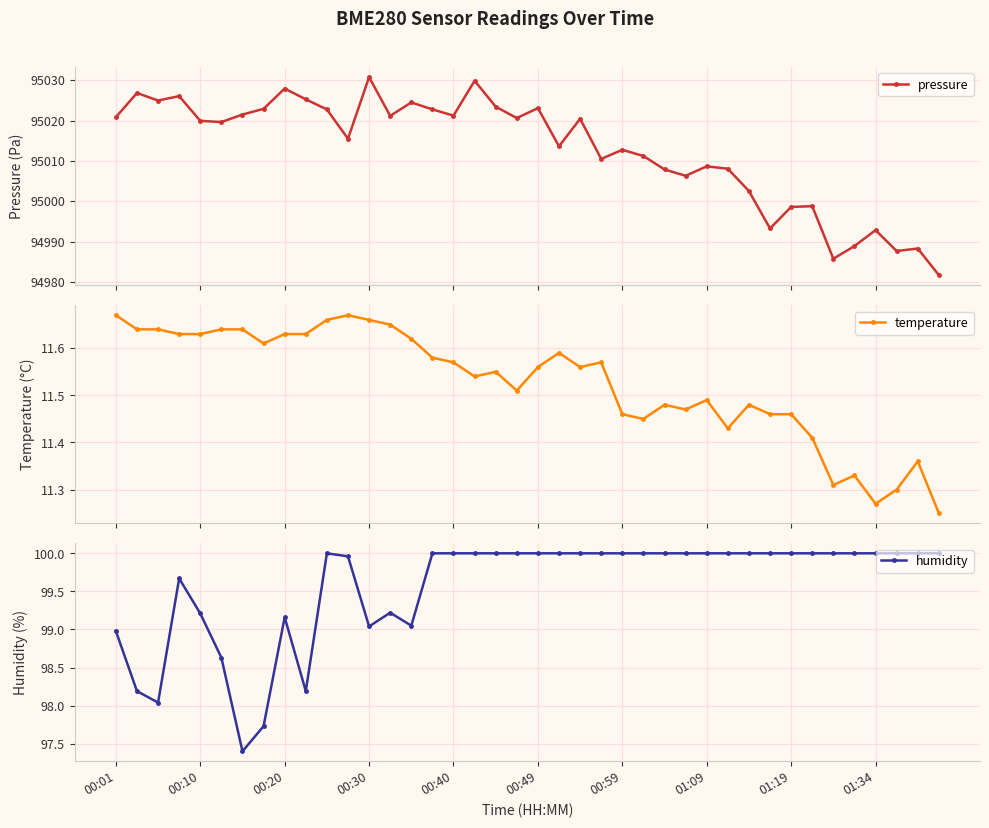

Is it true that temperature equals 3.5 at 29?

False